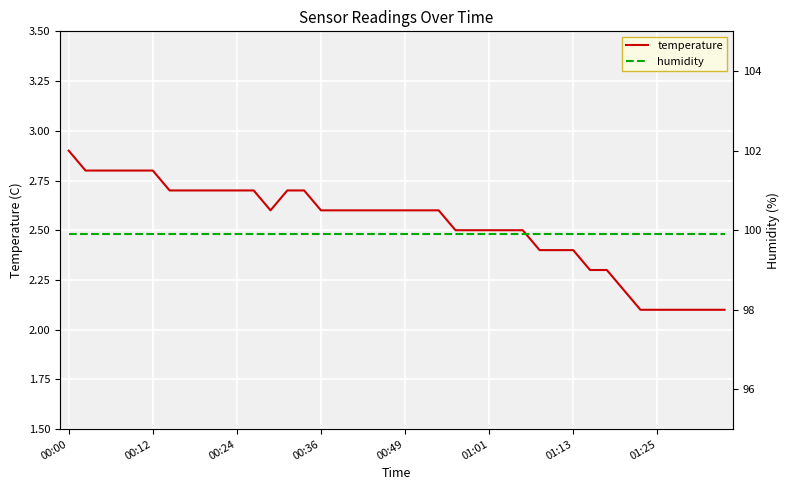

The value of temperature at 00:24 is 4.6. True or false?

False